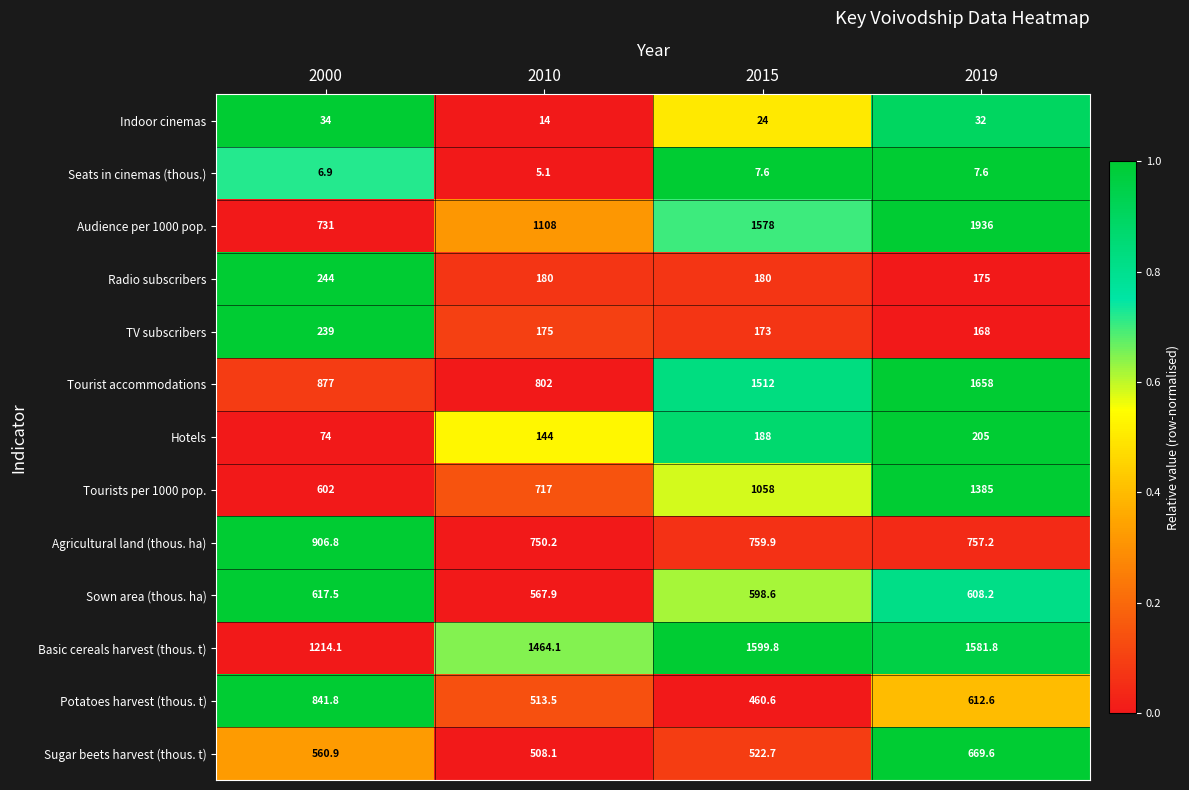

At which label is Agricultural land (thous. ha) closest to 828?

2015